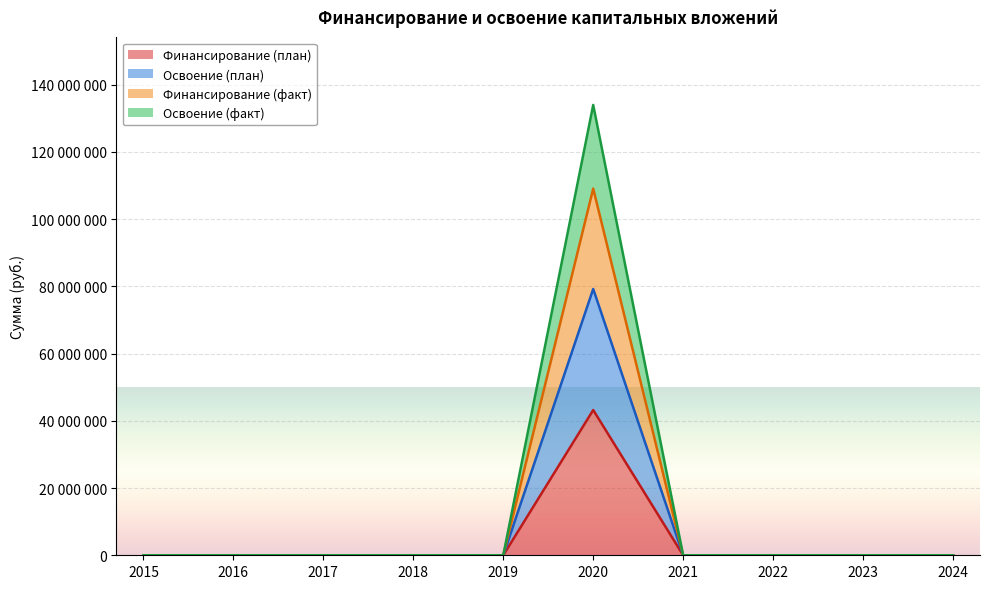

Rank the categories by Финансирование (план) value from highest to lowest.

2020, 2015, 2016, 2017, 2018, 2019, 2021, 2022, 2023, 2024